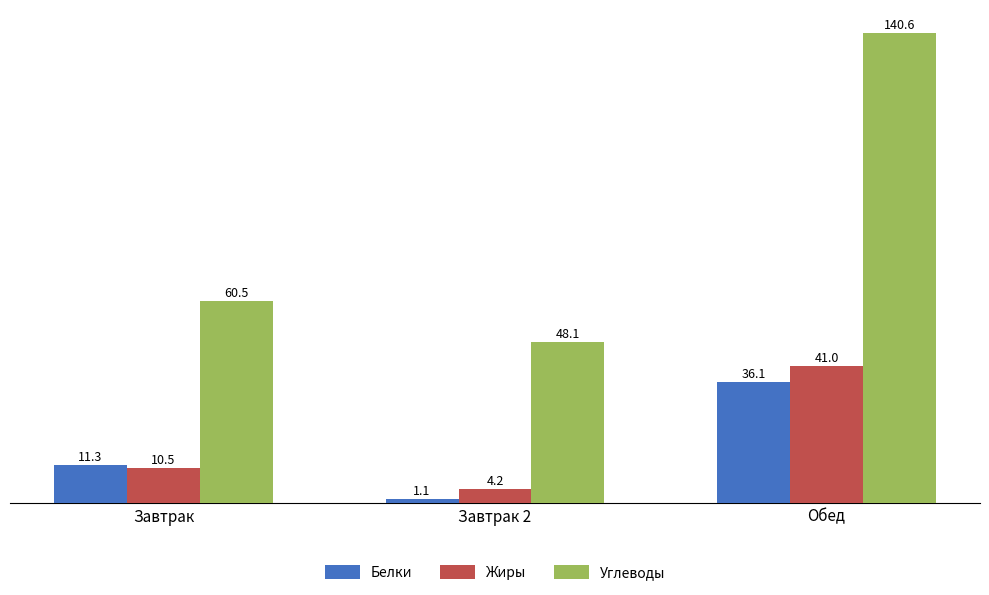

The value of Углеводы at Завтрак is 31.5. True or false?

False